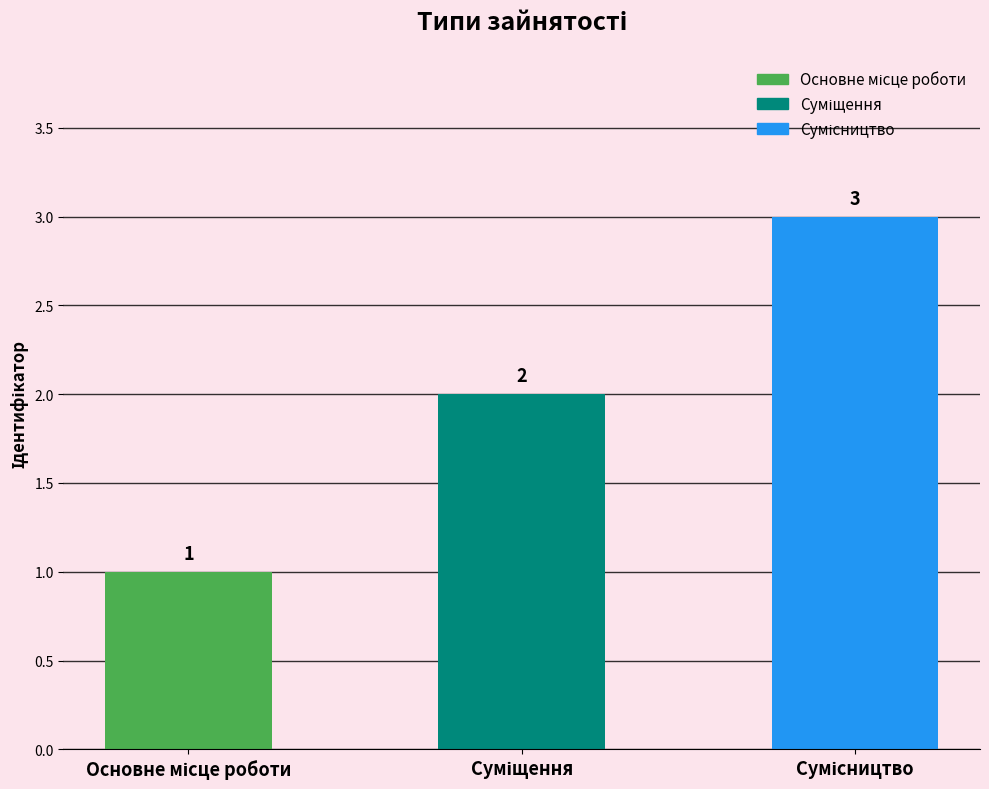

What is the maximum value shown in the chart?

3